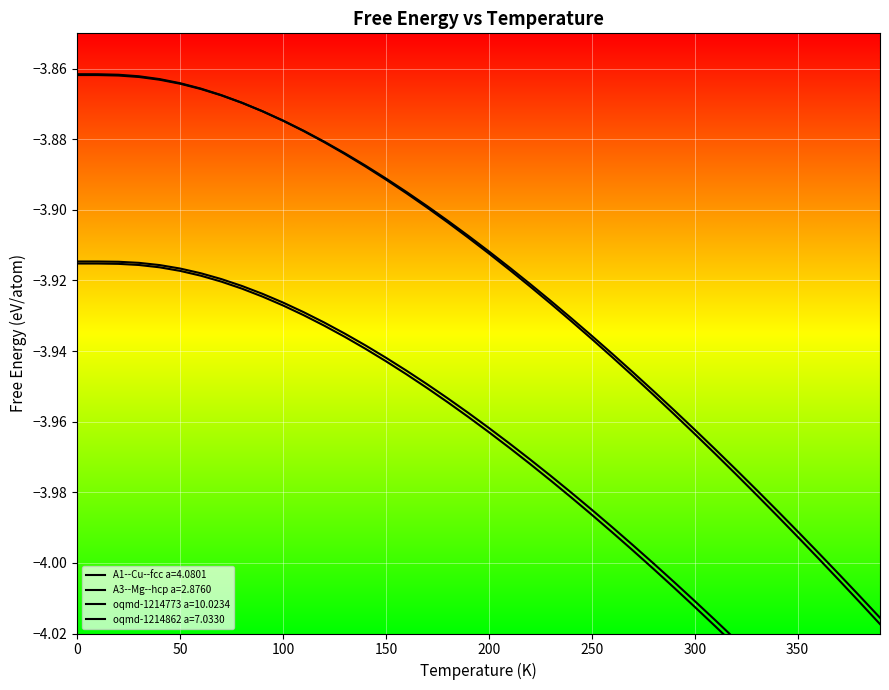

True or false: oqmd-1214773 a=10.0234 has a value of -3.9 at 150.

True